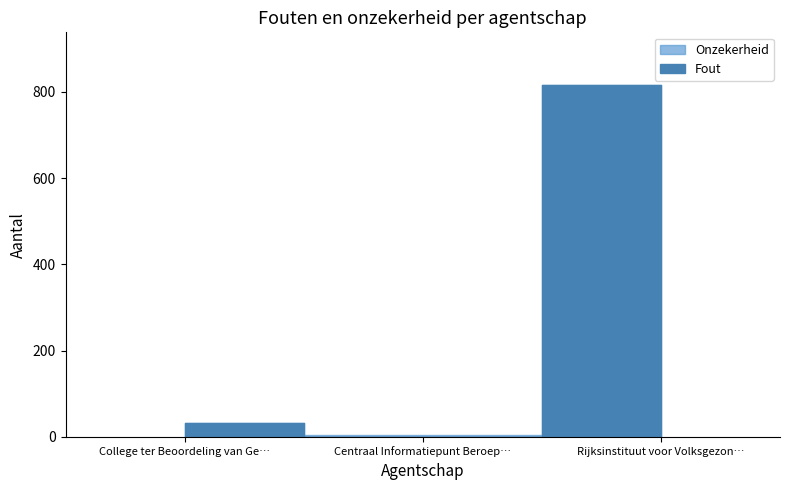

Does the chart have visible grid lines?

No